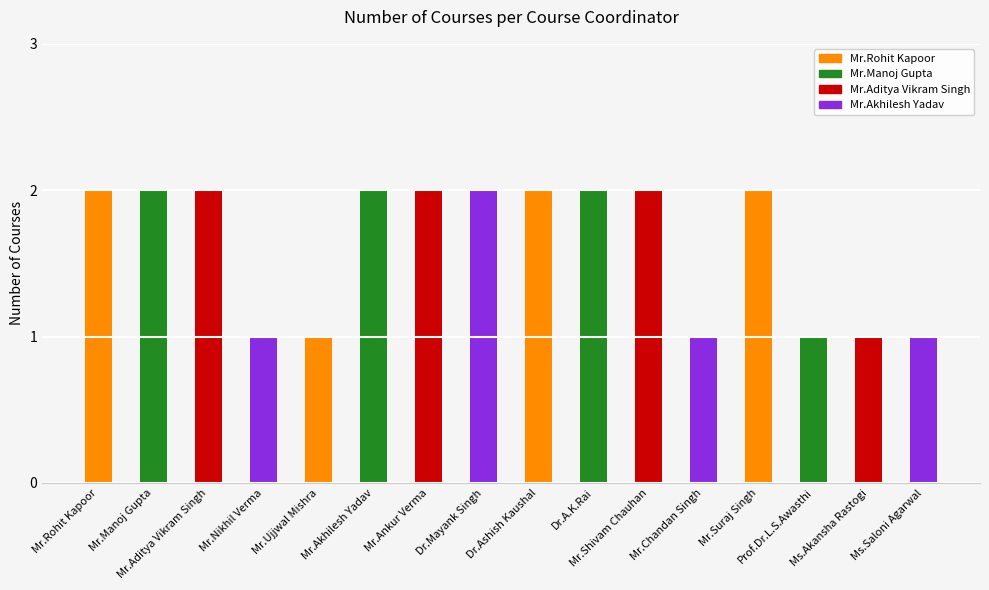

What is the maximum value shown in the chart?

2